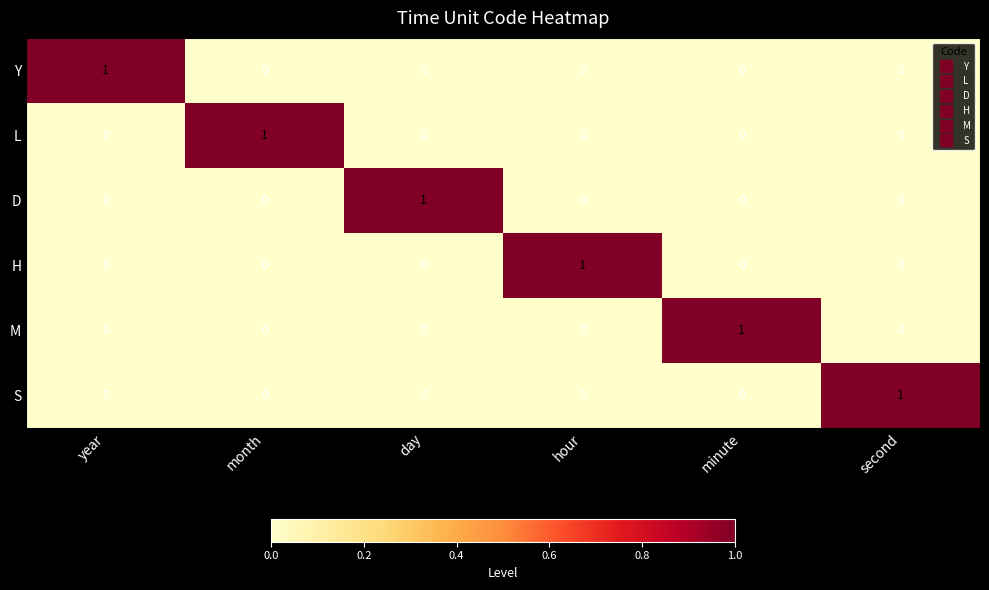

Is it true that D equals 0 at month?

True